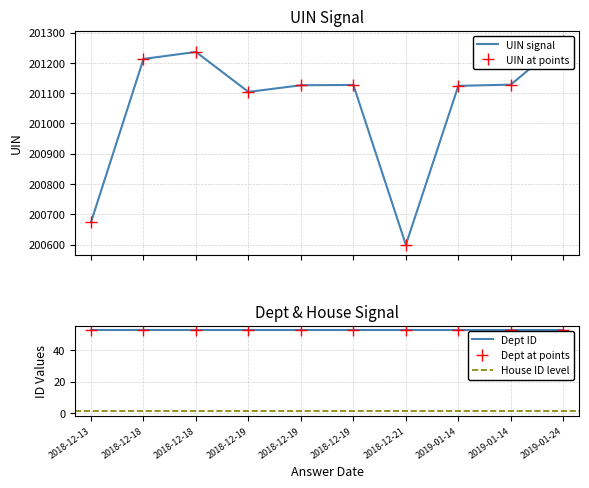

True or false: house id and uin cross at least once.

False